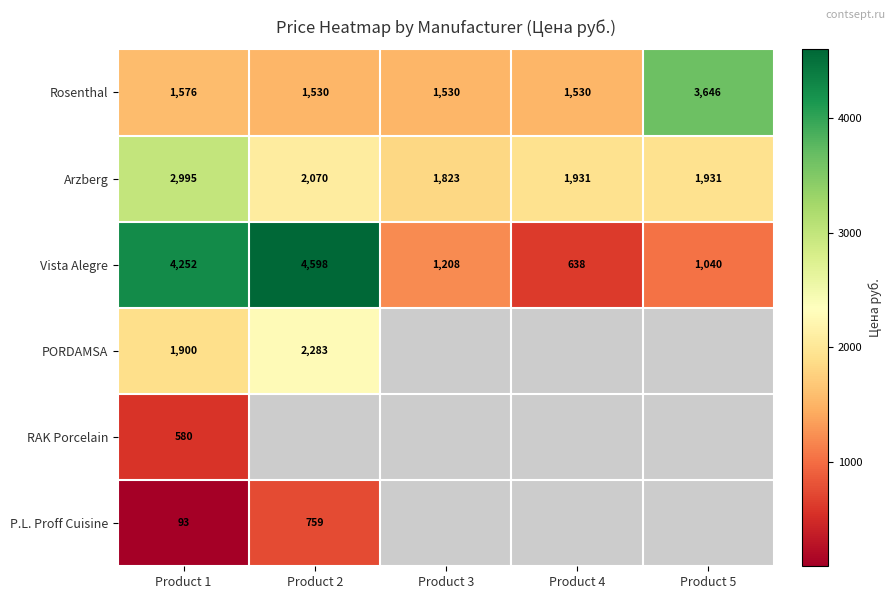

List the series in order of their peak value, highest first.

Vista Alegre, Rosenthal, Arzberg, PORDAMSA, P.L. Proff Cuisine, RAK Porcelain